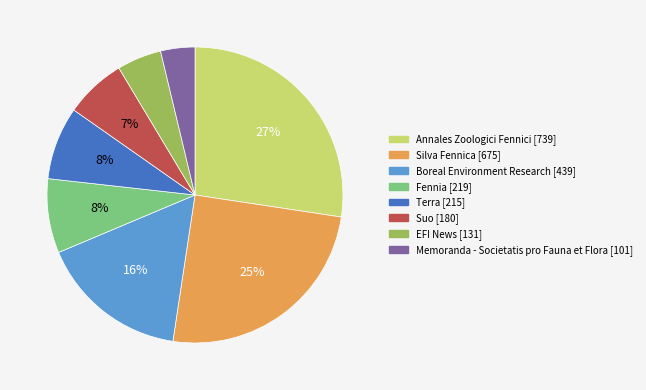

How many slices are in this pie chart?

8